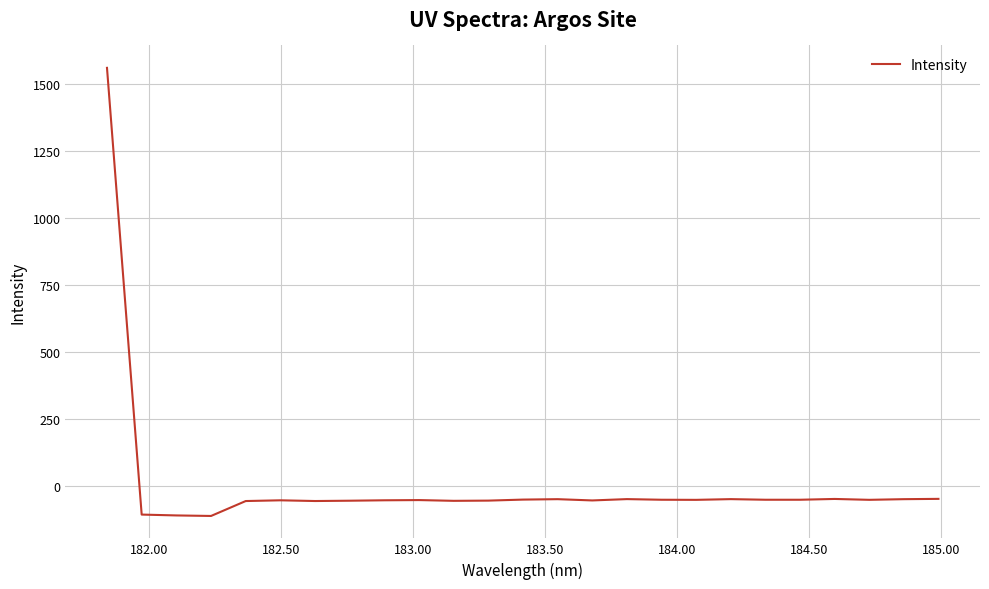

How many values are below zero?

24